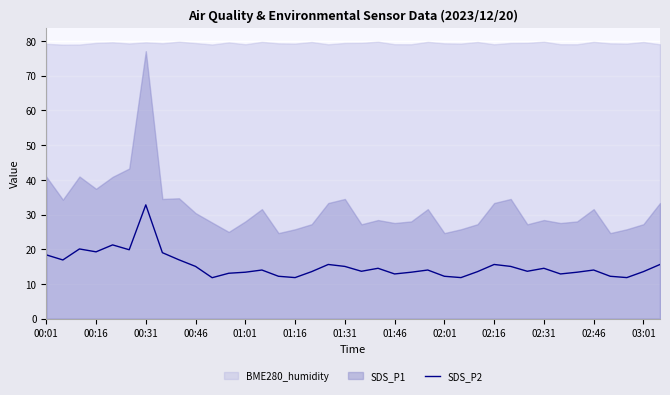

True or false: the data has more than 1 interior local peaks.

True